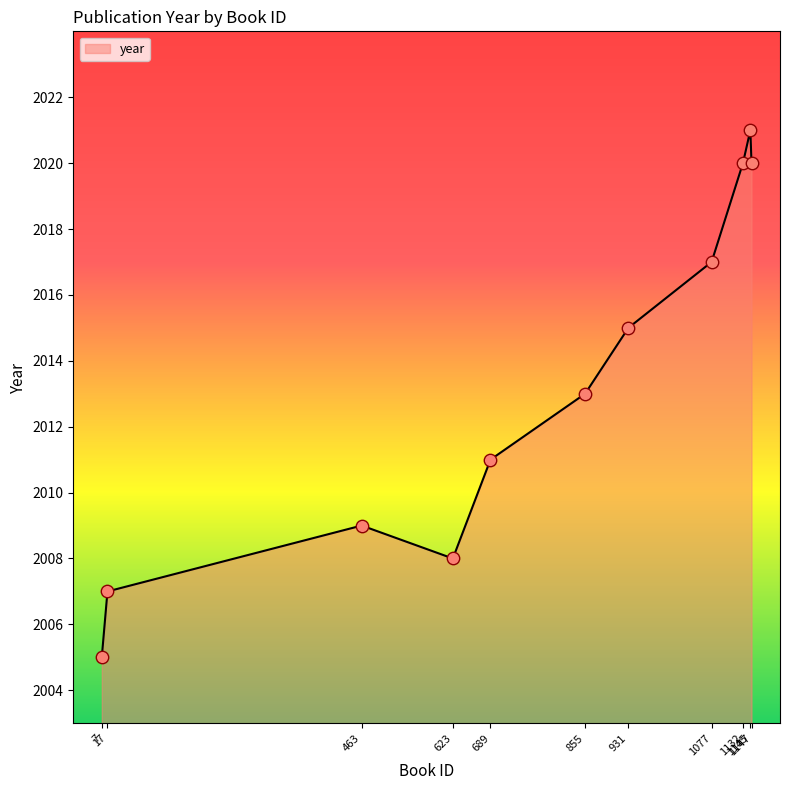

Approximately how many times larger is the value at 1145 compared to 1132?

1.0